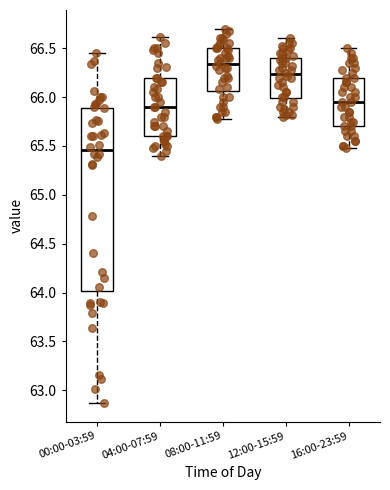

Reading left to right, transcribe this box plot: for each box, give where its median line is, the range the box spans, and where its two whiskers end, as read against the y-axis. The values are not printed on the chart, so give them approximately, as read against the axis.

00:00-03:59: median 65.45, box 64.00 to 65.90, whiskers 62.85 to 66.45
04:00-07:59: median 65.90, box 65.60 to 66.20, whiskers 65.40 to 66.60
08:00-11:59: median 66.35, box 66.05 to 66.50, whiskers 65.80 to 66.70
12:00-15:59: median 66.25, box 66.00 to 66.40, whiskers 65.80 to 66.60
16:00-23:59: median 65.95, box 65.70 to 66.20, whiskers 65.50 to 66.50